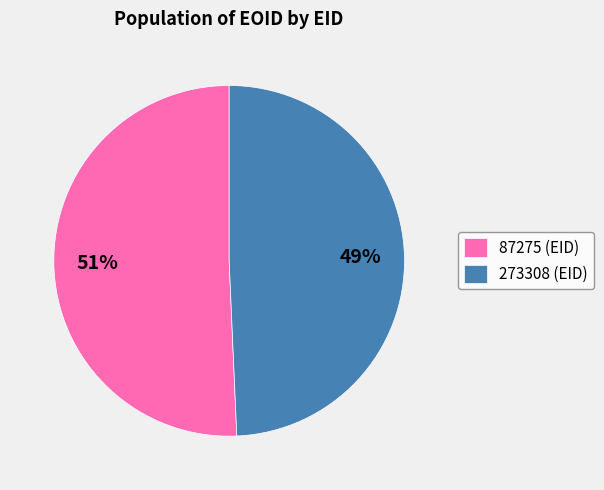

To the nearest percent, what percentage of the pie is 87275?

51%